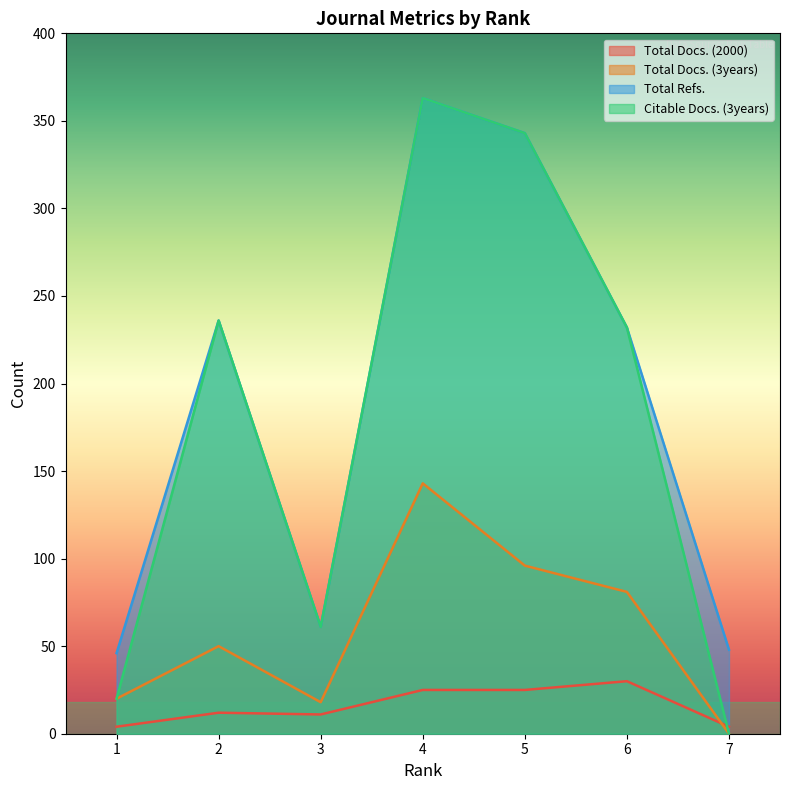

What is the value of the Total Docs. (2000) point at the 3rd from the left?

11